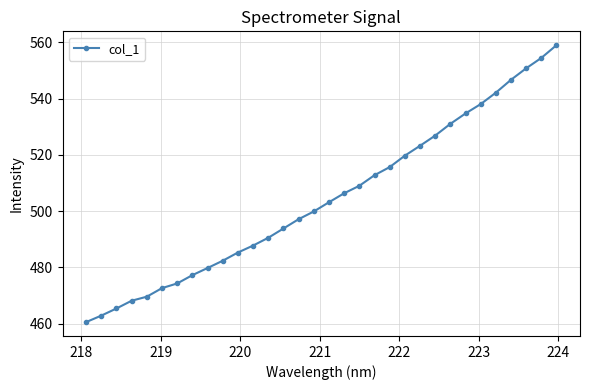

What is the greatest value displayed?

559.0